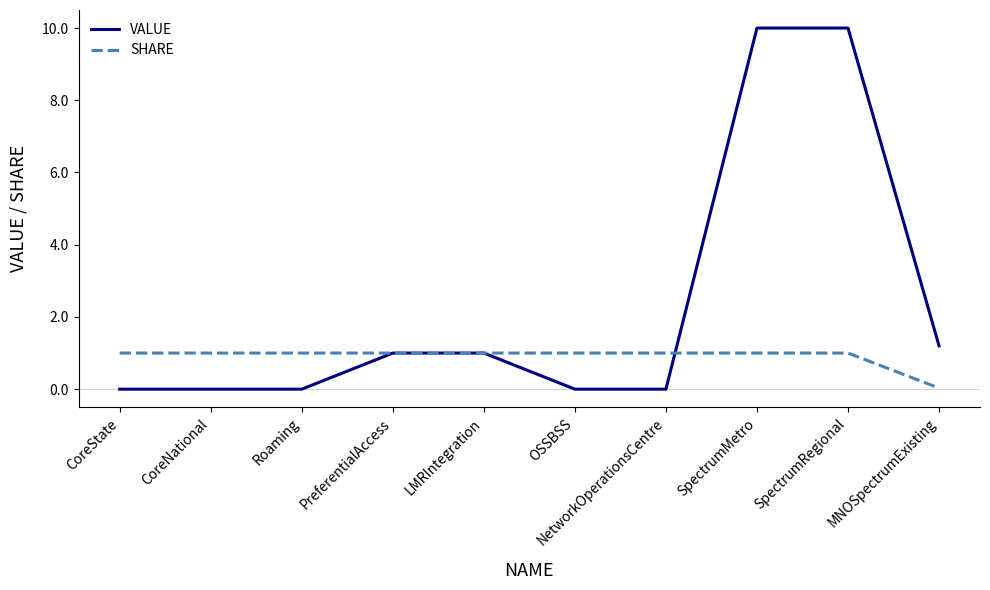

The value of SHARE at OSSBSS is 1.5. True or false?

False